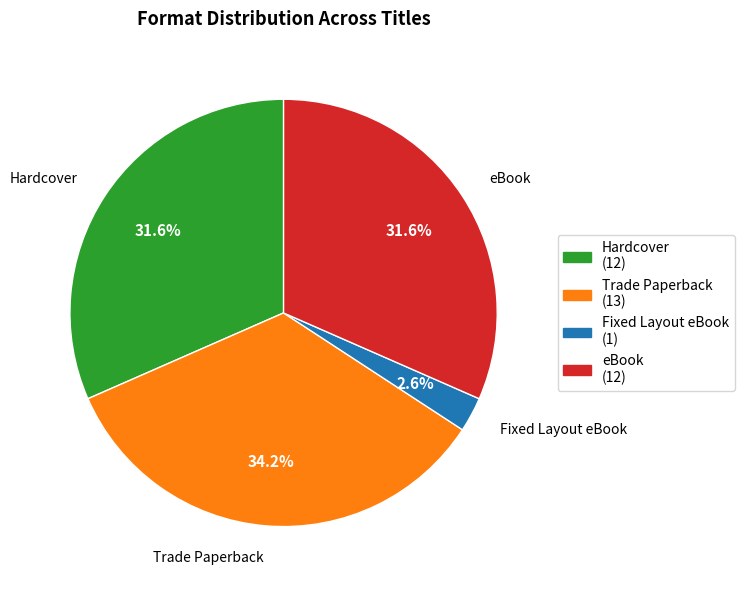

What is the largest slice in the pie chart?

Trade Paperback